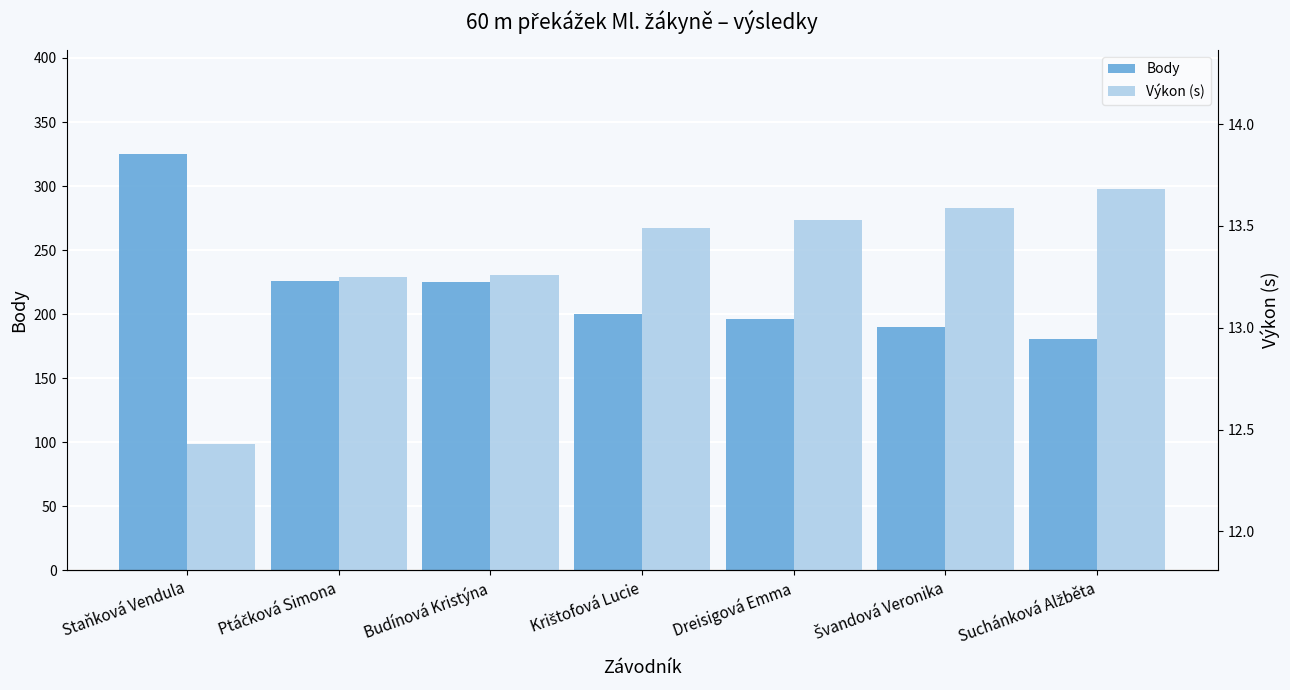

How many series are shown in this chart?

2